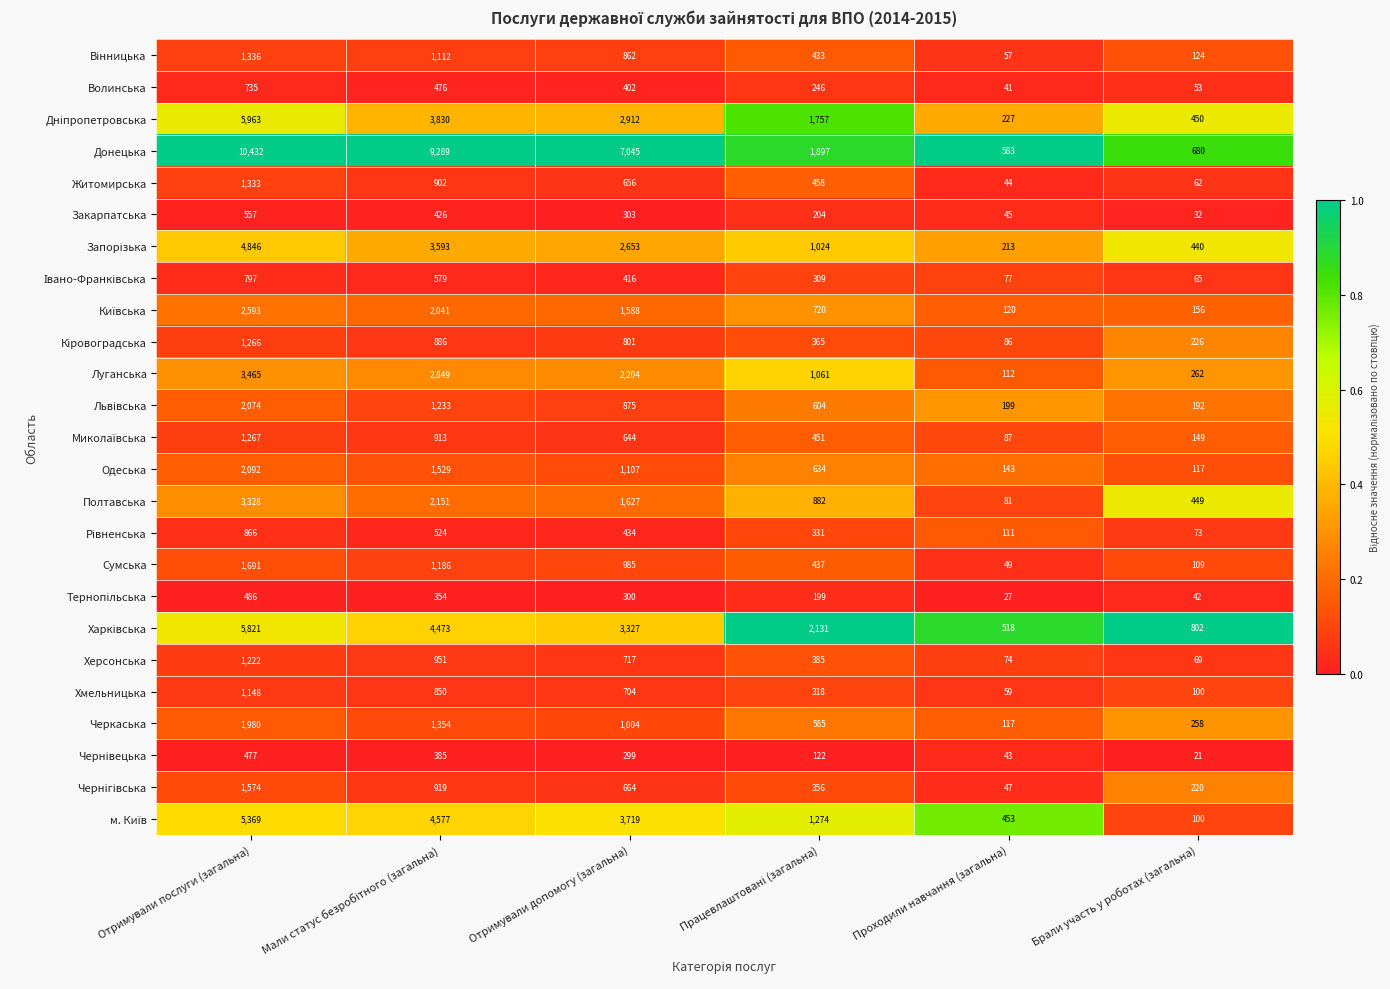

Which category has the highest value across all series?

Отримували послуги (загальна)